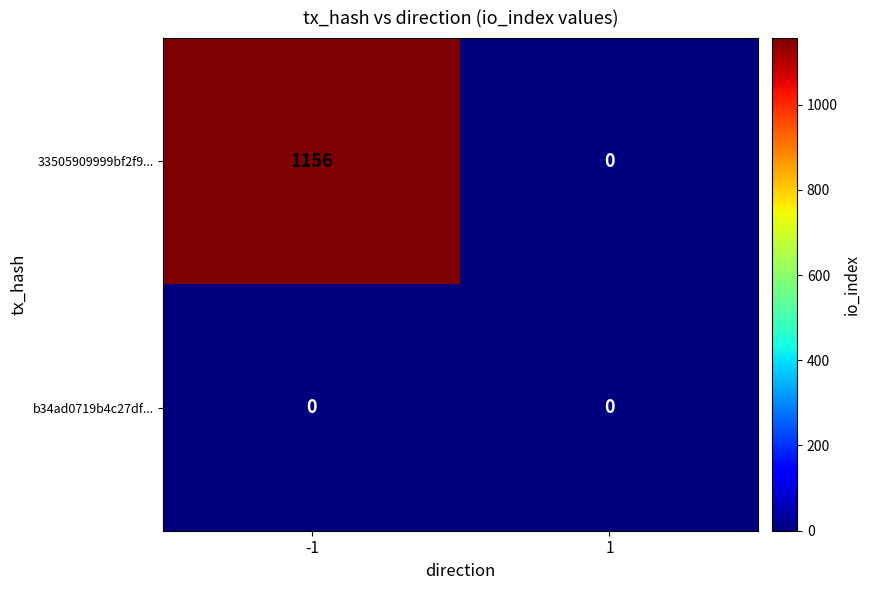

How many values in the 33505909999bf2f9... series are below 1156?

1